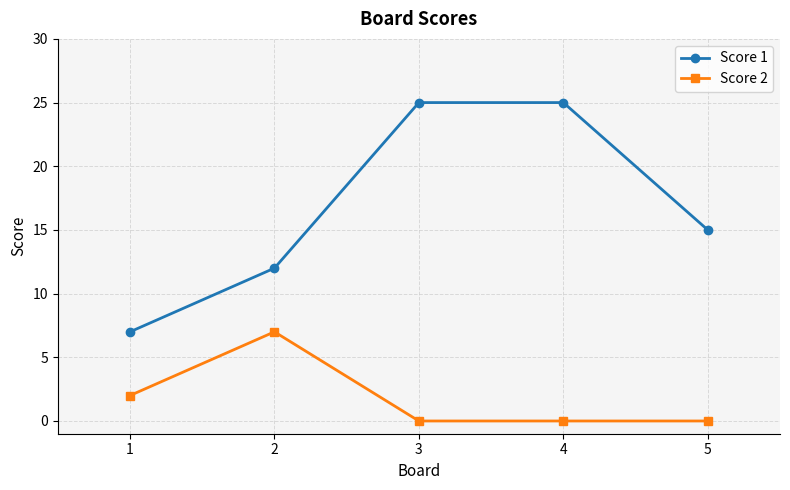

At which category does Score 2 reach its first local peak?

2